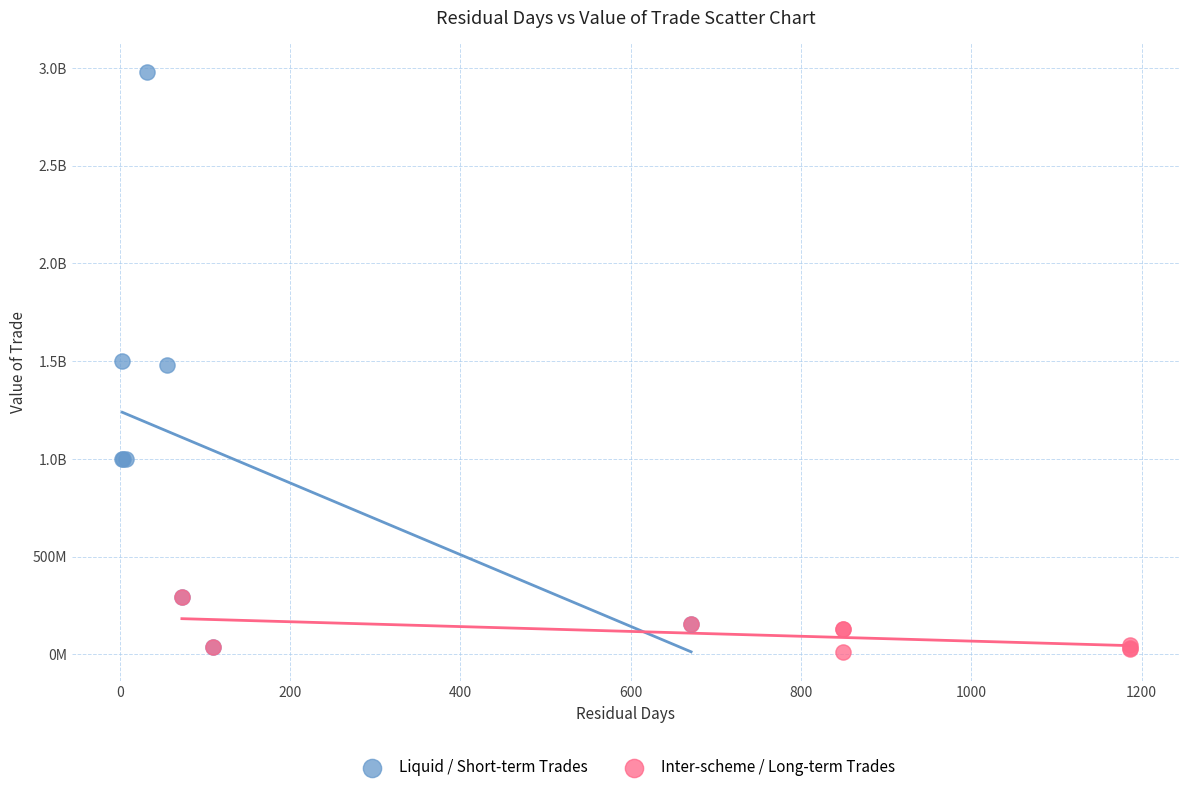

What are all the series names shown in the legend?

Liquid / Short-term Trades, Inter-scheme / Long-term Trades